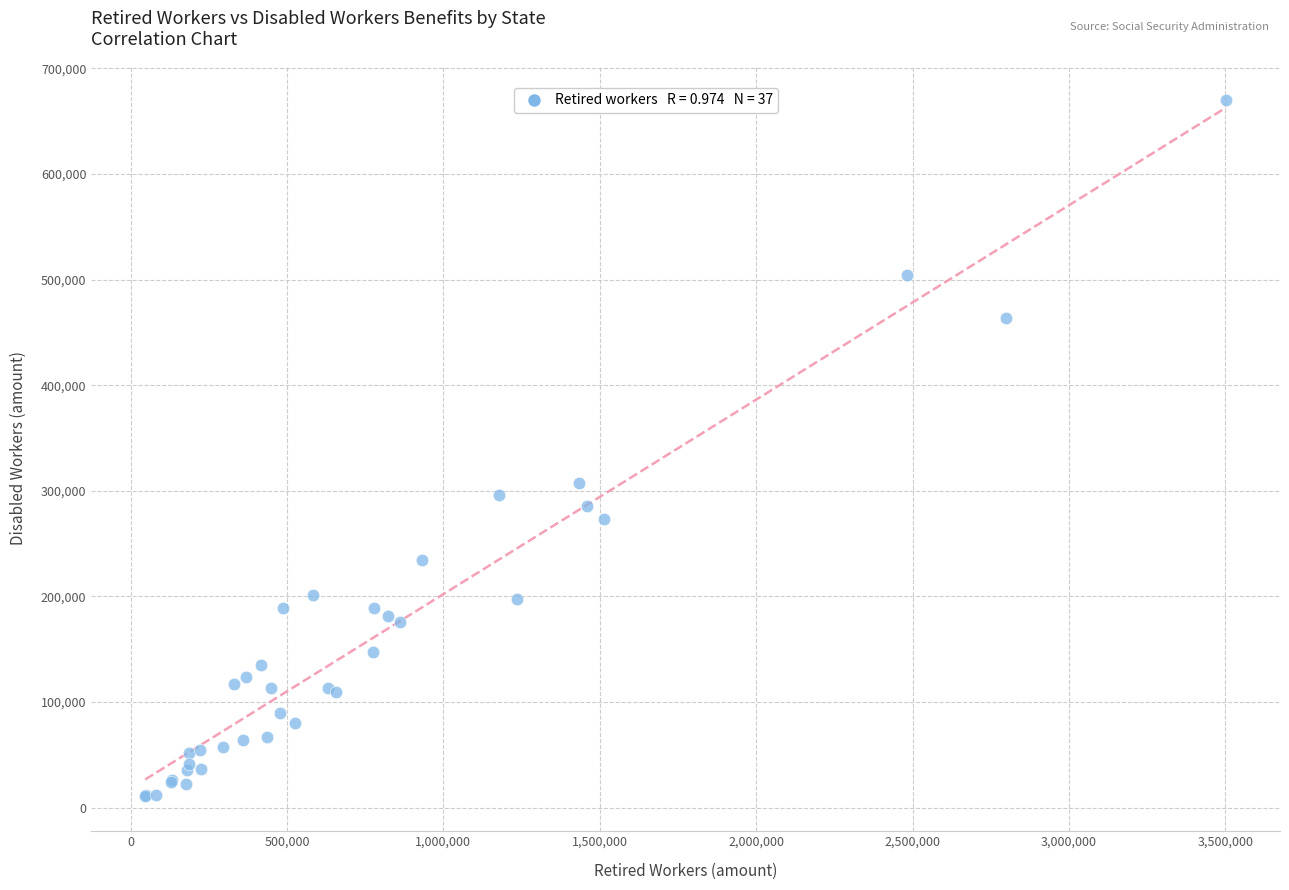

What Y value in the scatter plot is closest to 340099?

307245